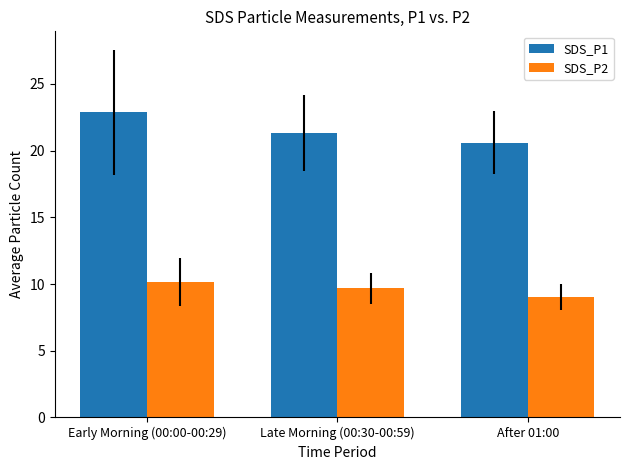

What is the difference between the SDS_P2 values at Late Morning (00:30-00:59) and Early Morning (00:00-00:29)?

0.4